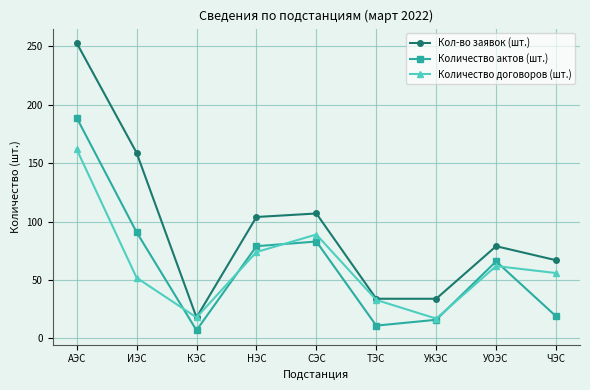

The value of Количество договоров (шт.) at УОЭС is 62. True or false?

True